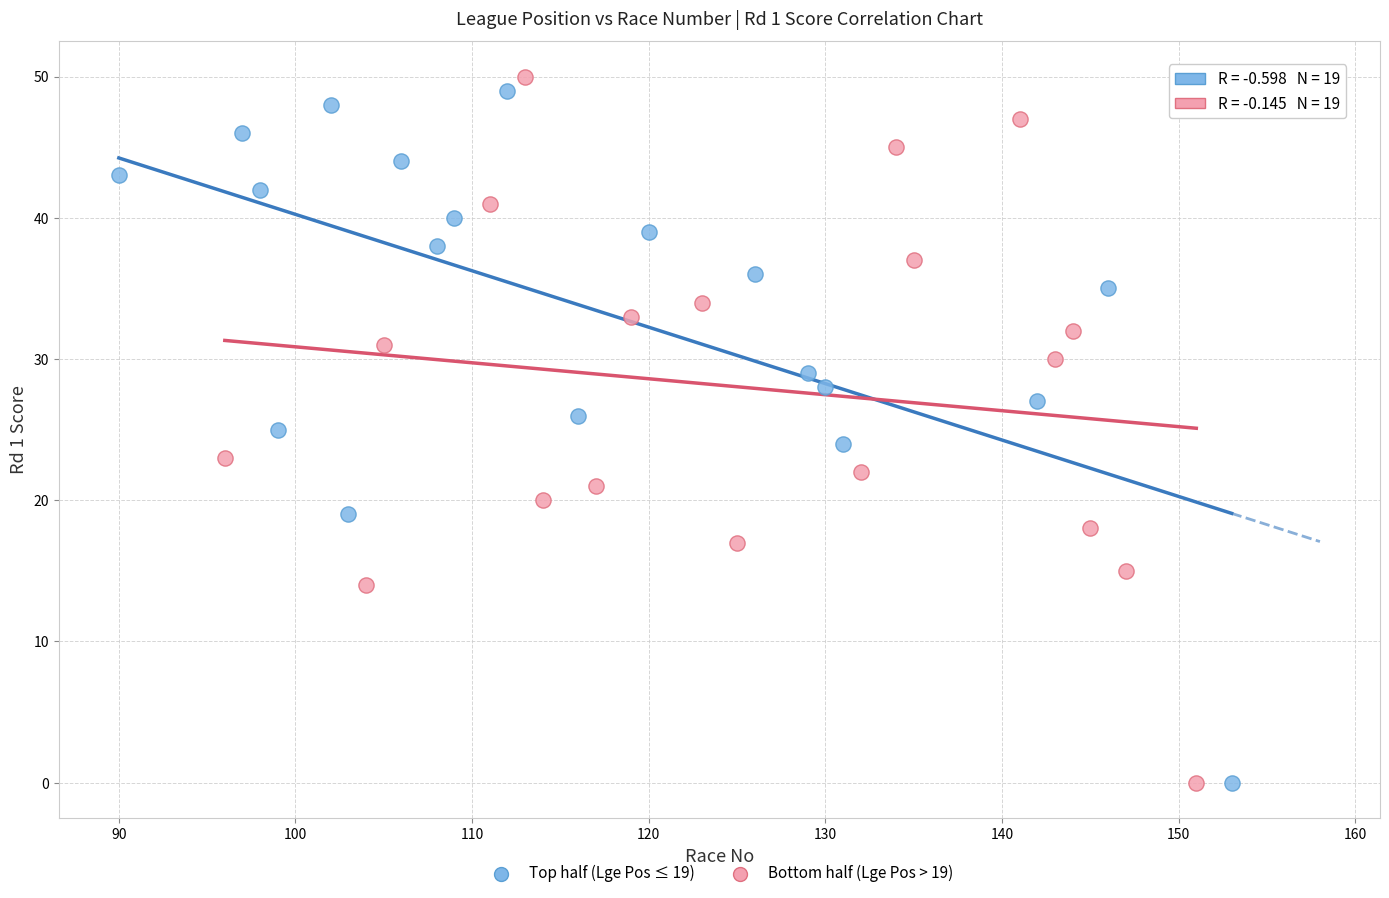

Which series reaches the maximum Y coordinate?

Bottom half (Lge Pos > 19)